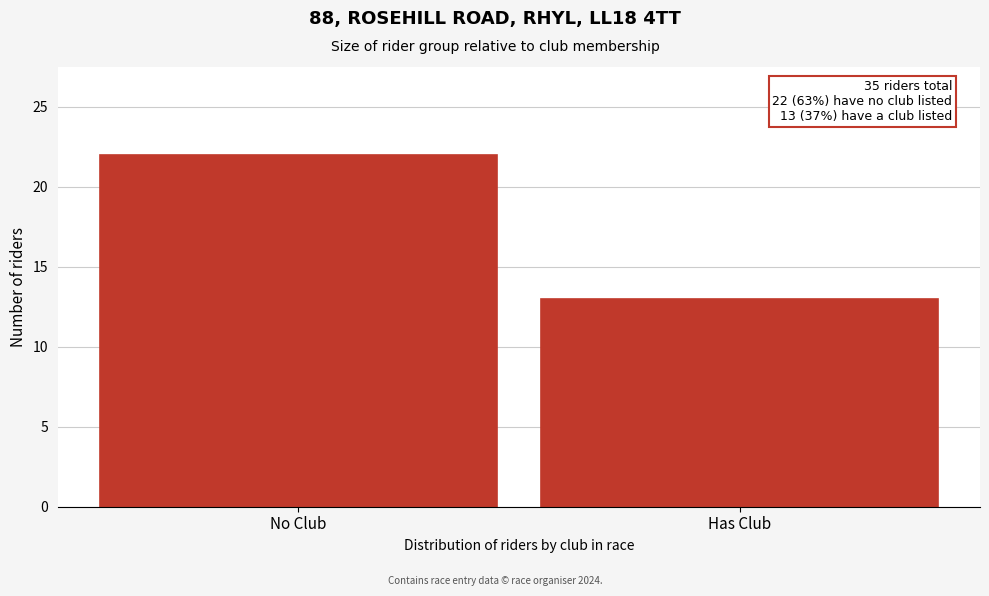

Reading right to left, transcribe all the data shown in this chart.

Has Club=13	No Club=22